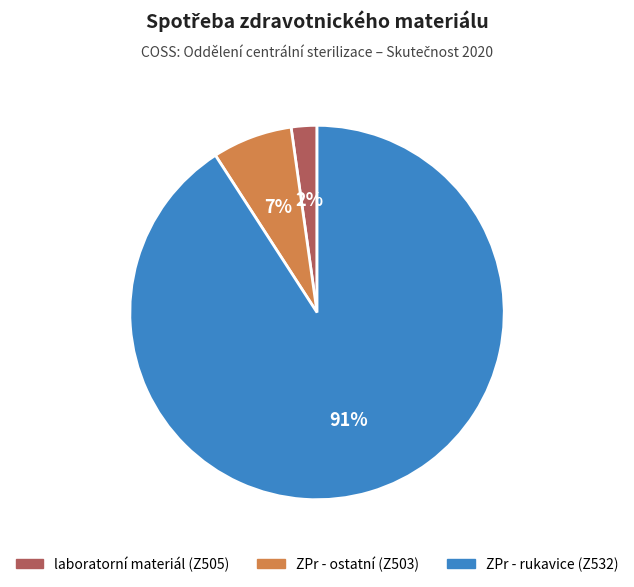

What is the smallest slice in the pie chart?

laboratorní materiál (Z505)